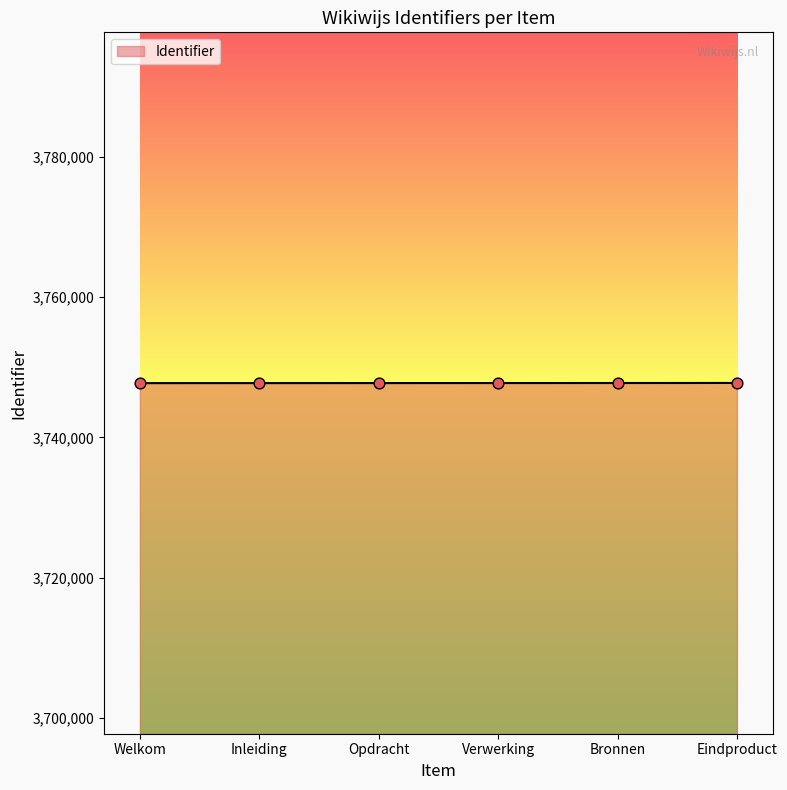

What is the ratio of the value at Opdracht to the value at Eindproduct?

1.0